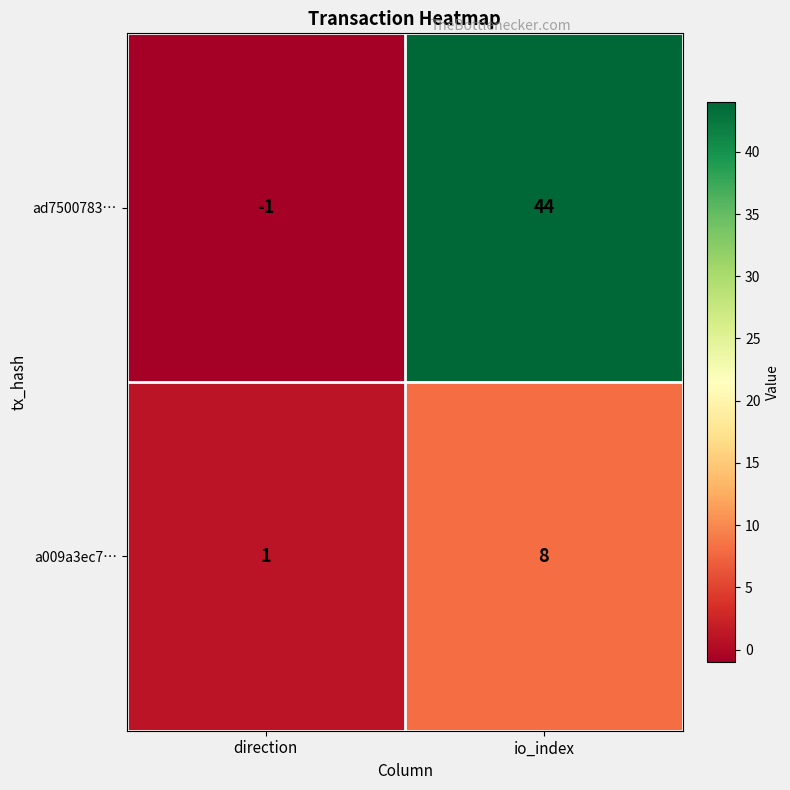

How many categories are shown in the chart?

2